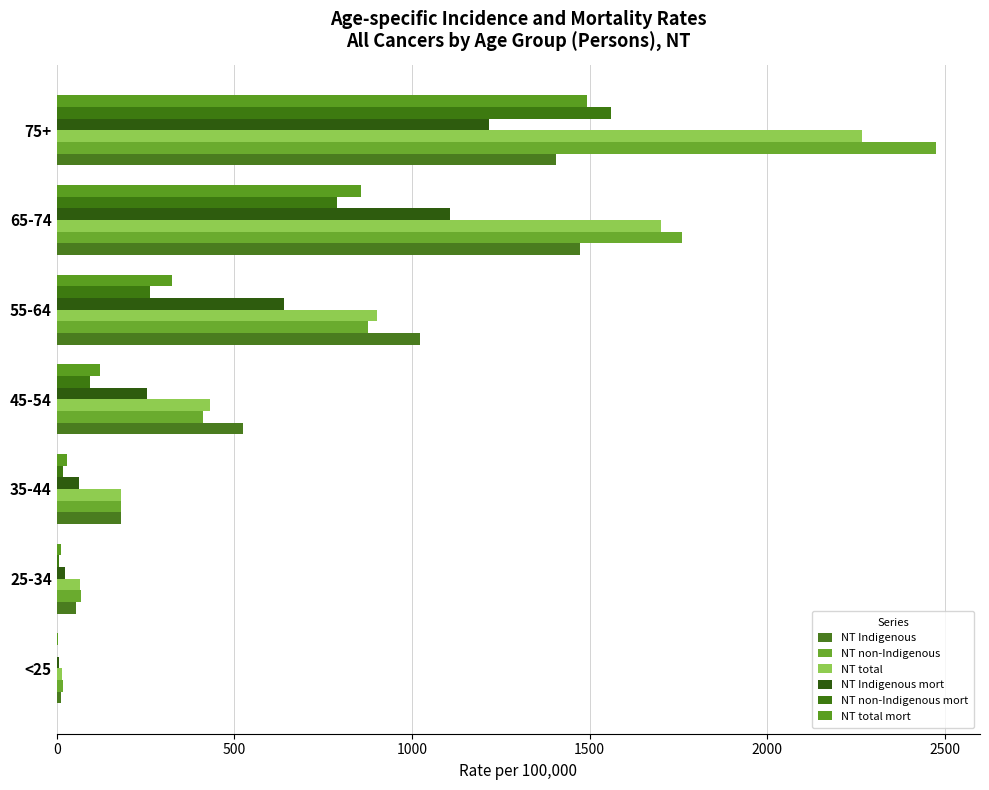

What is the value of the NT non-Indigenous bar at the 7th from the left?

2474.6